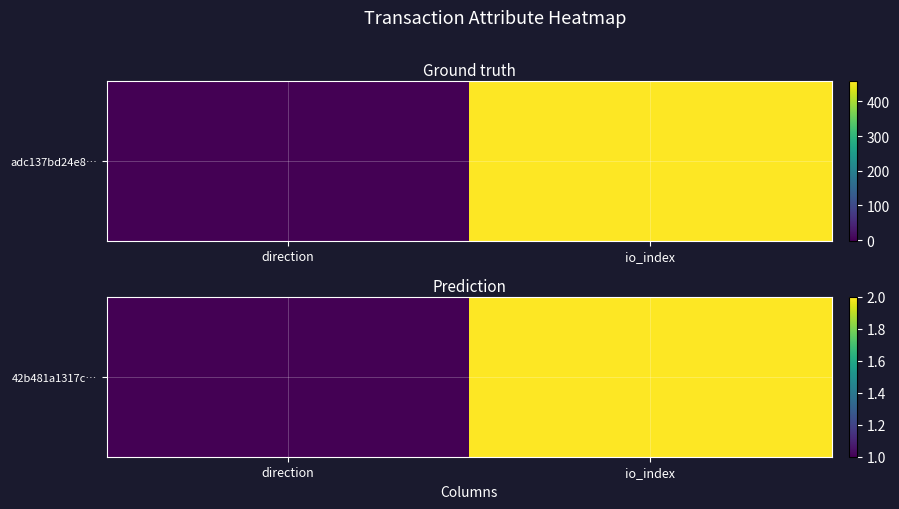

The value at direction is 0. True or false?

False